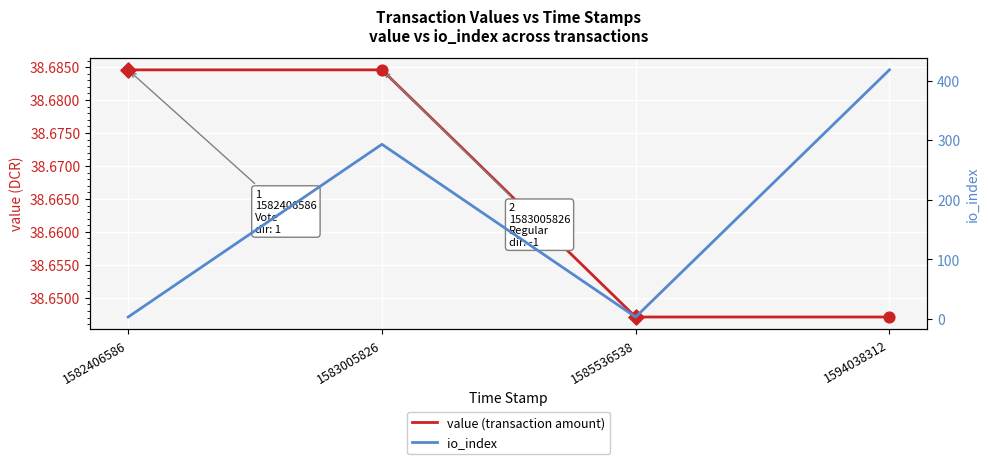

At how many categories does at least one series exceed 82?

2